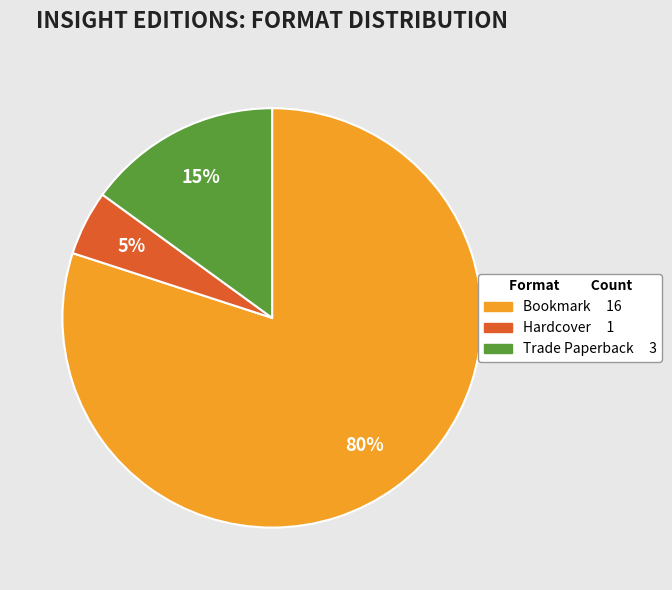

Is it true that Bookmark is 80% of the pie?

True